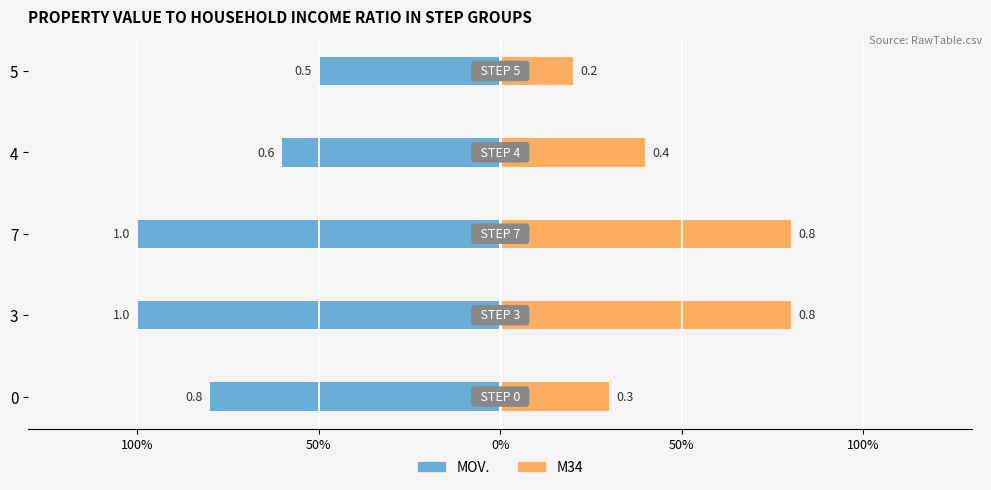

What is the average value of the MOV. series?

-0.8